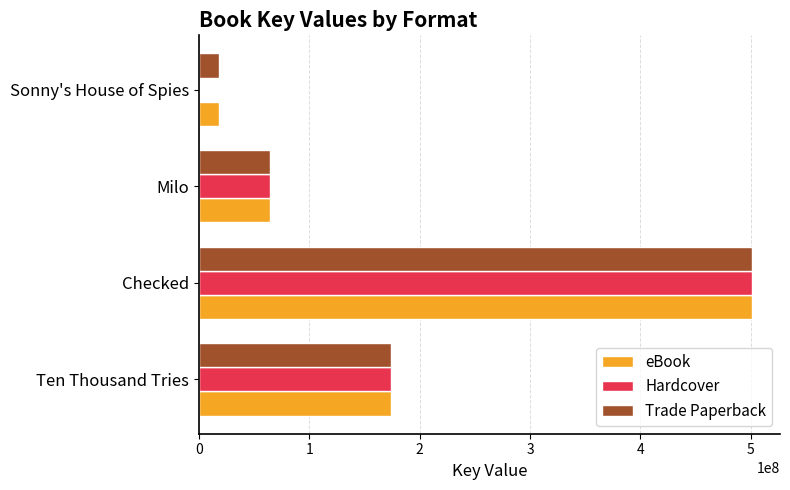

What is the sum of all eBook values?

758069961